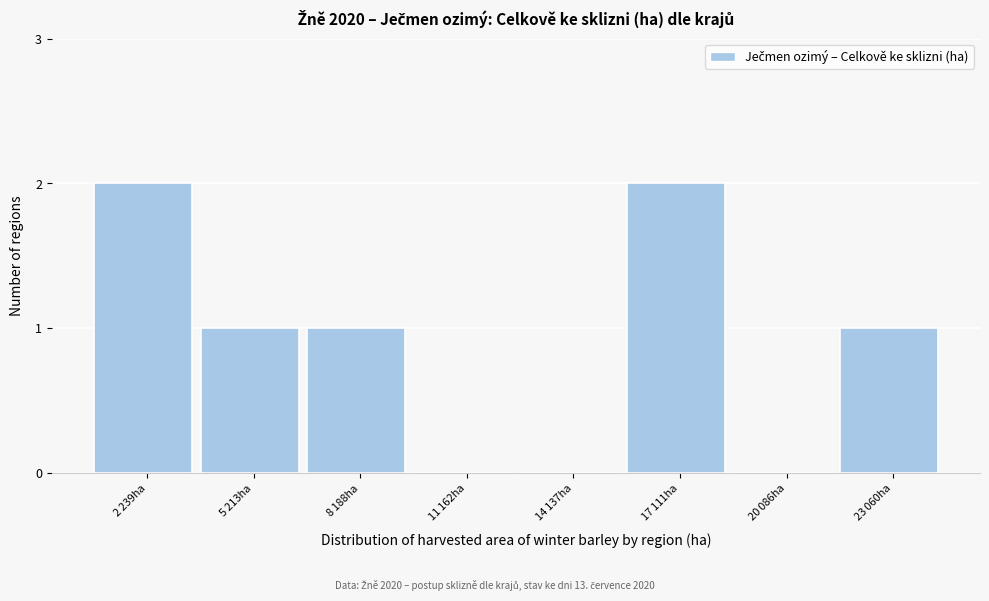

What is the sum of all values?

7